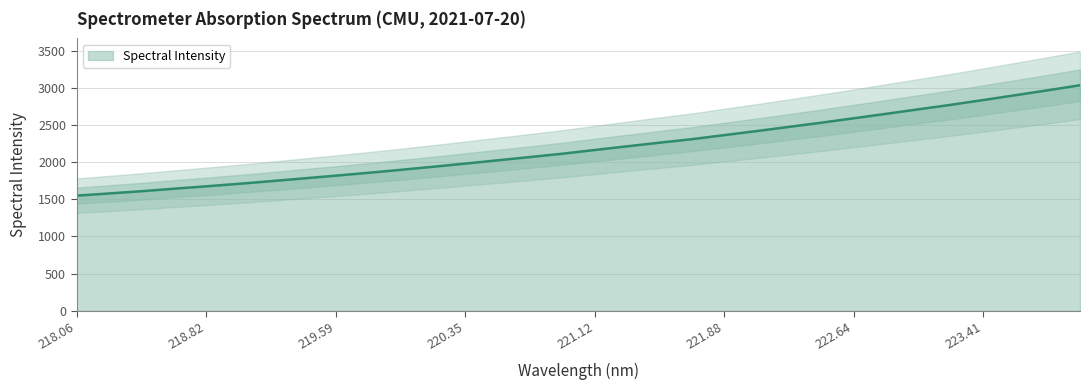

What is the difference between the second highest and second lowest values?

1388.1